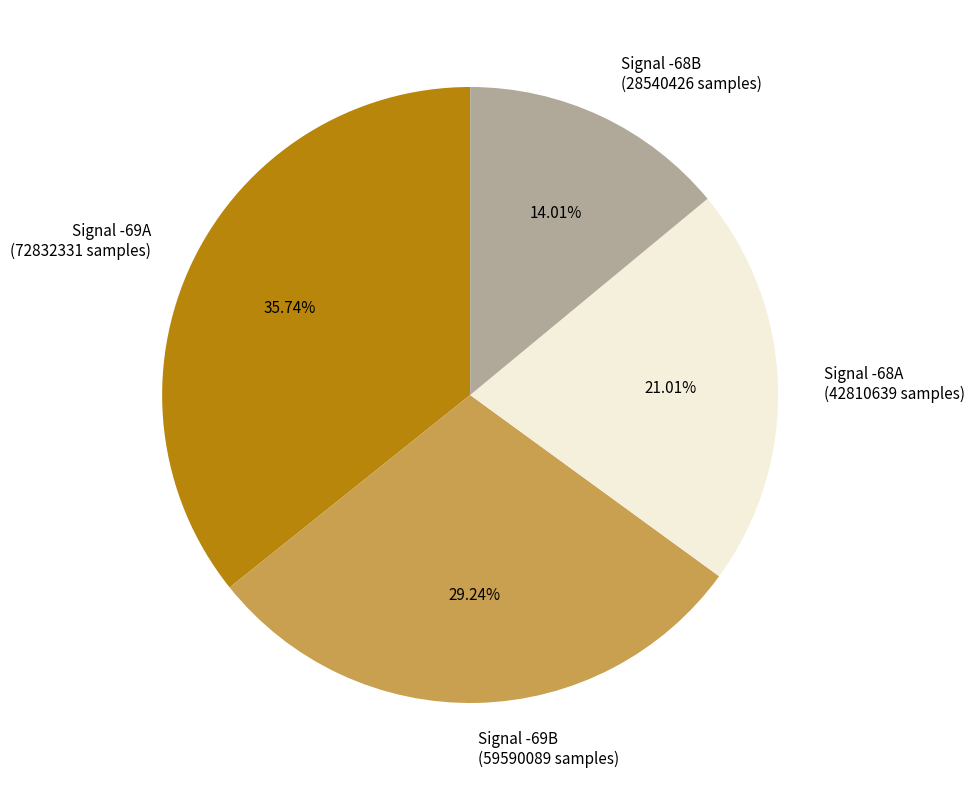

Which has a higher value, Signal -69B (59590089 samples) or Signal -68B (28540426 samples)?

Signal -69B (59590089 samples)